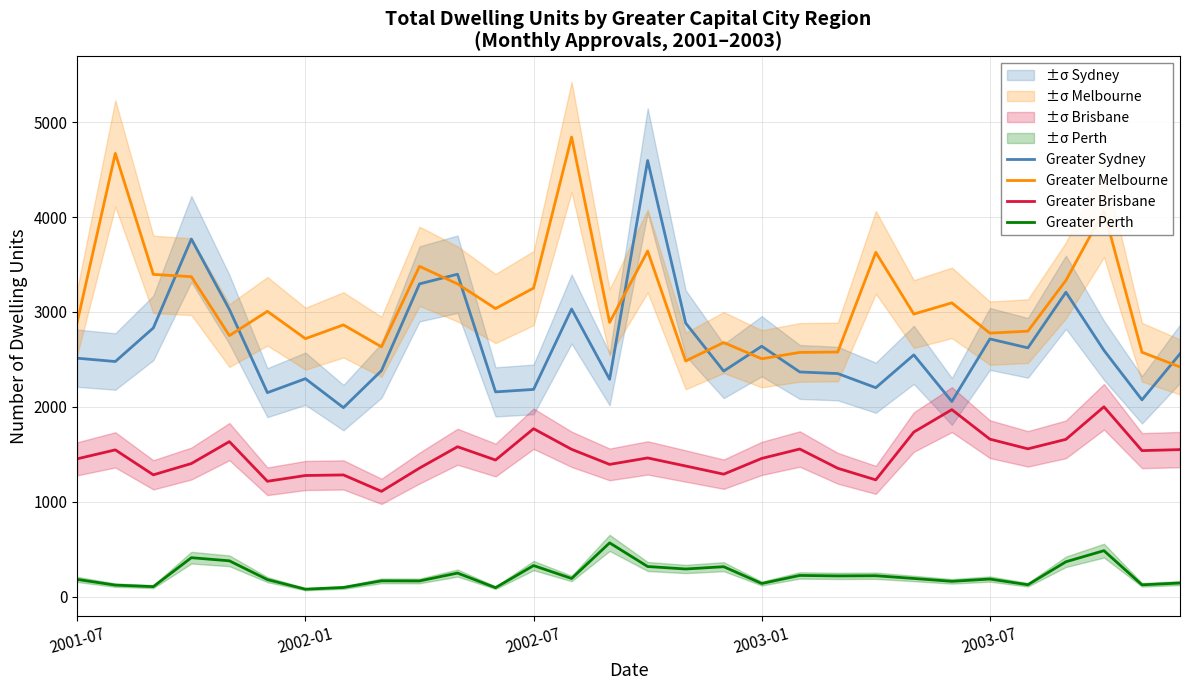

How many interior local valleys does the Greater Melbourne series have?

9